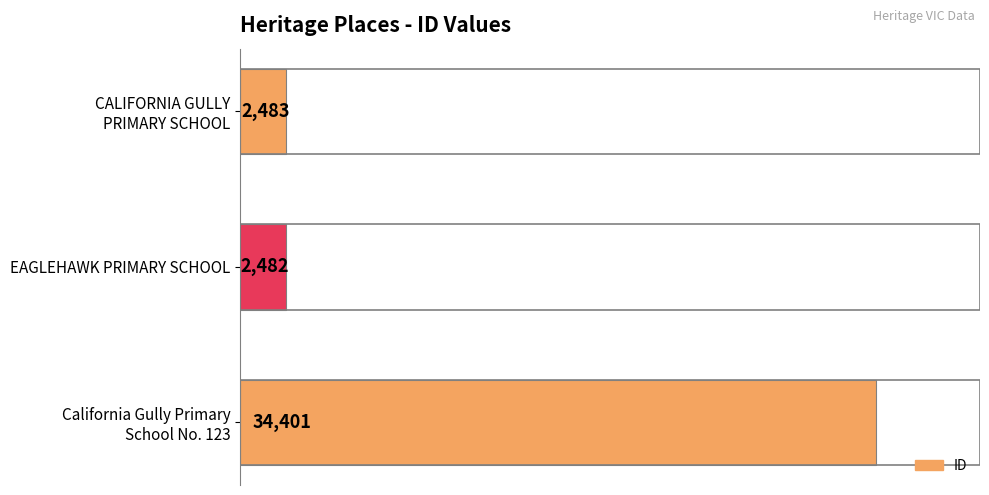

True or false: the data shows 2482 at EAGLEHAWK PRIMARY SCHOOL.

True